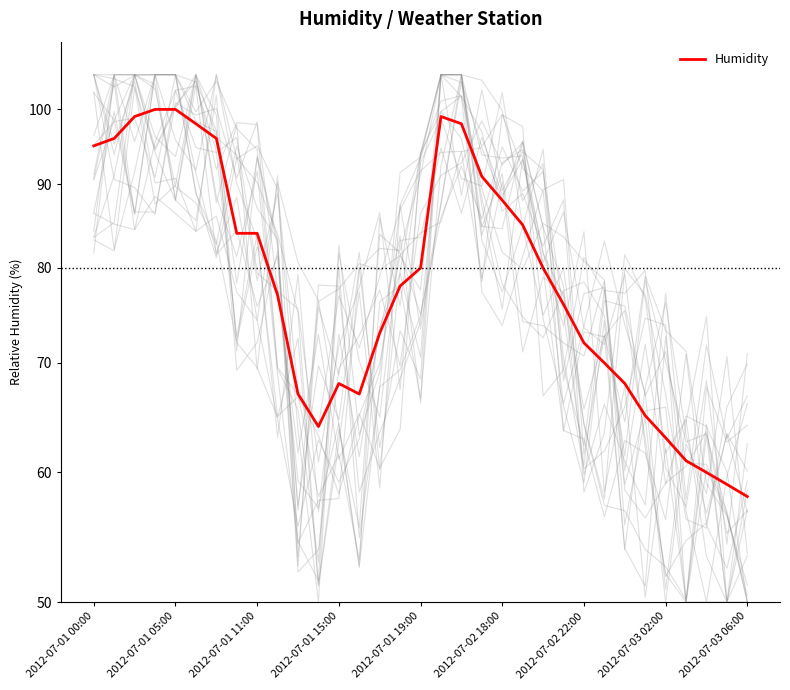

How many lines are shown in the chart?

1